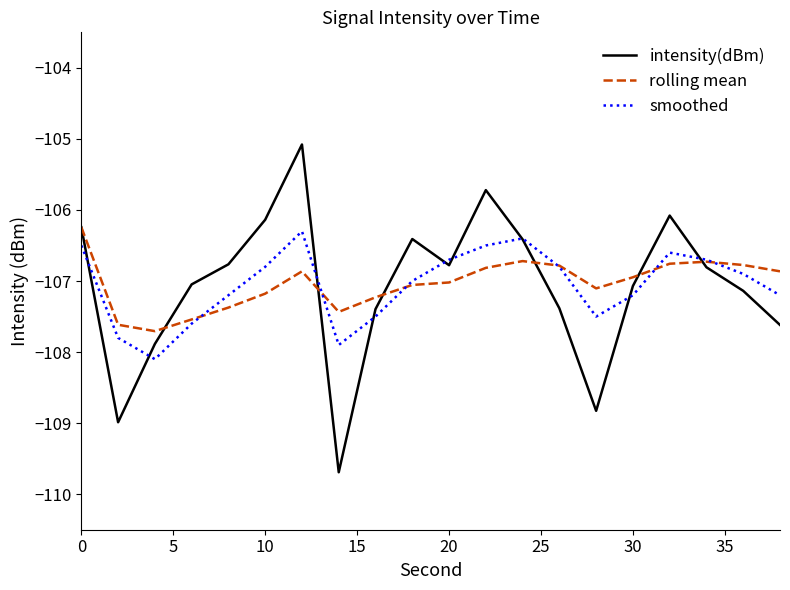

How many lines are shown in the chart?

3